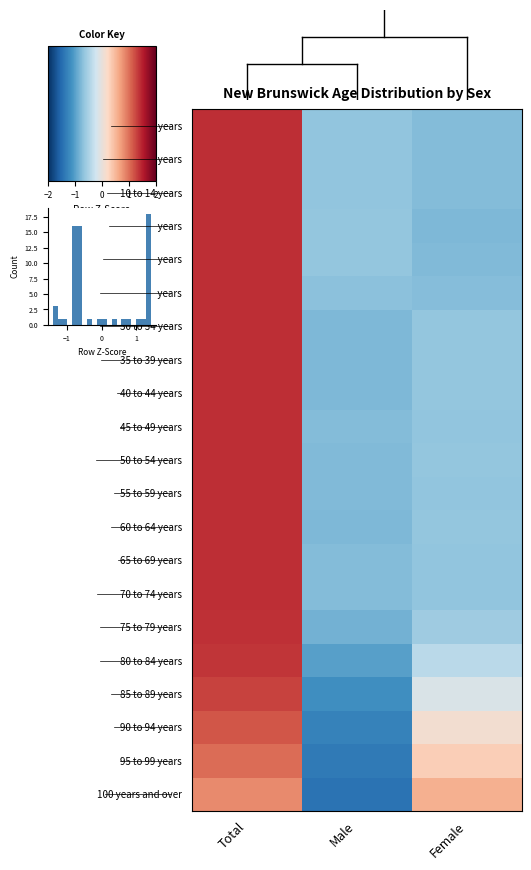

At which category is the sum across all series the highest?

Total